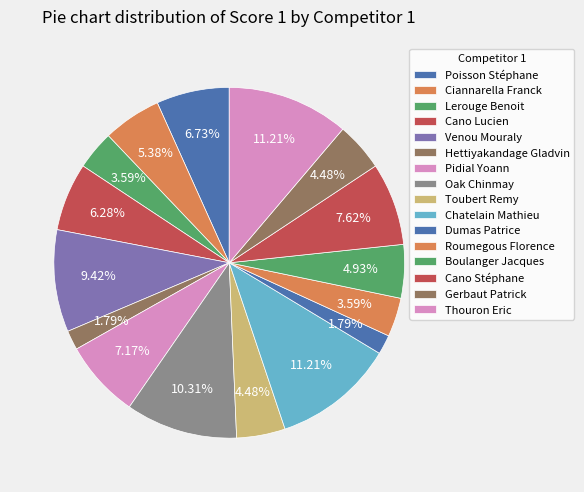

What percentage is the Ciannarella Franck slice, to the nearest percent?

5%